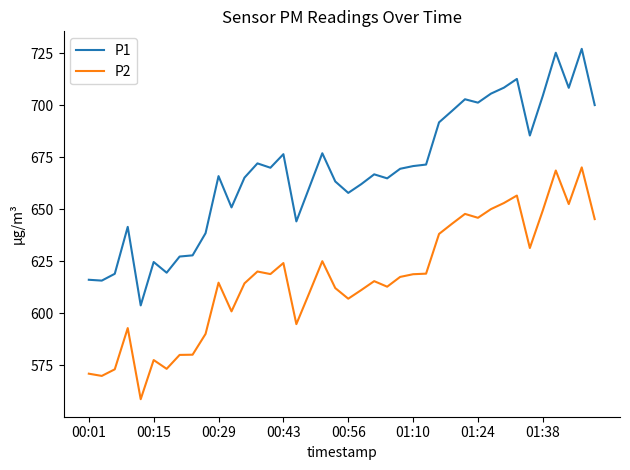

True or false: P2 and P1 intersect in this chart.

False